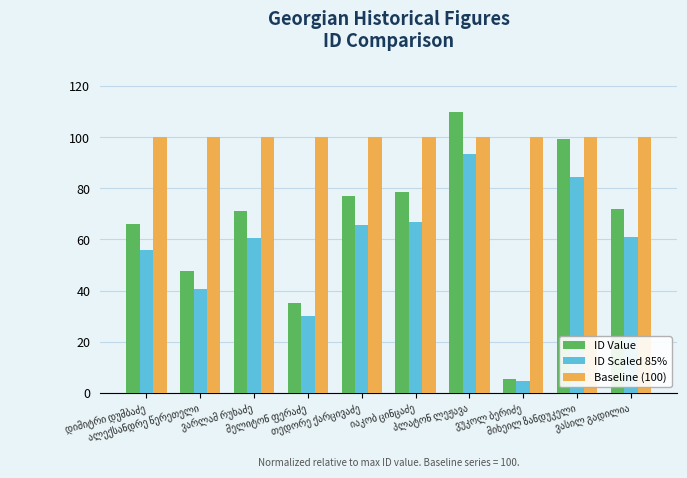

Count the number of categories in the chart.

10